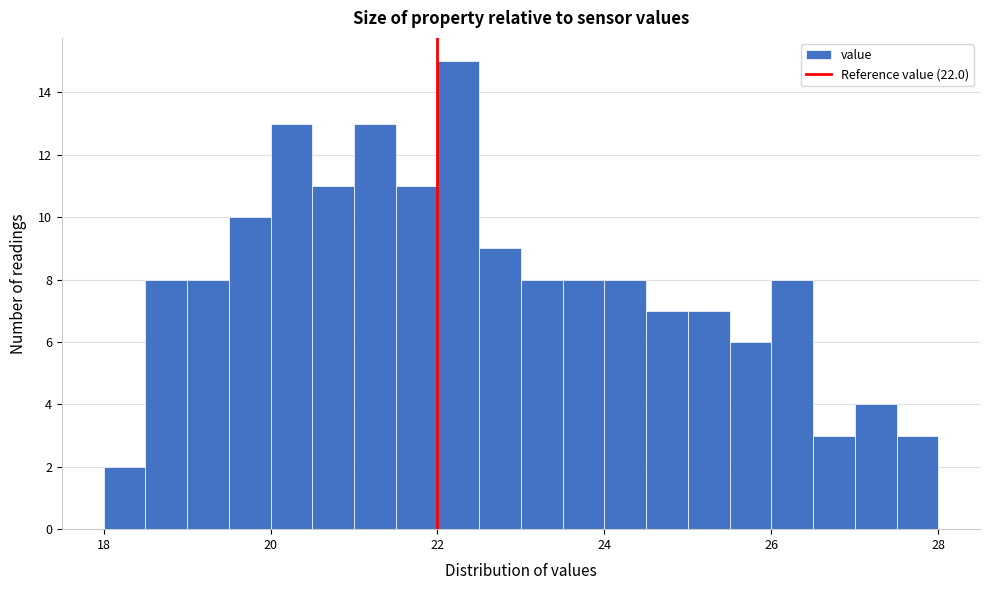

Around what value on the x-axis is the tallest bar? Give the approximate position of its centre, as read against the axis.

22.2